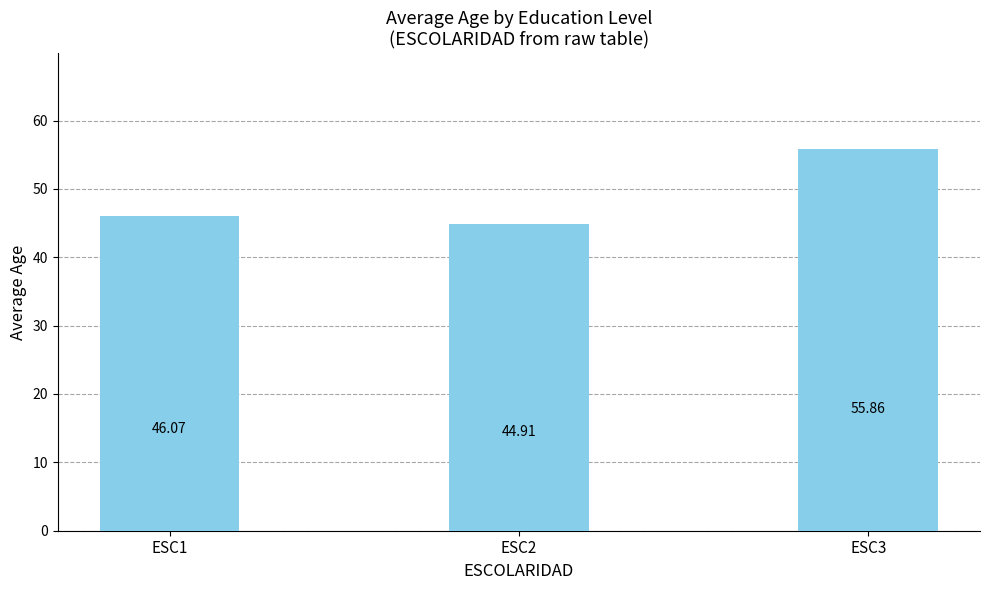

Between ESC2 and ESC3, which is larger?

ESC3